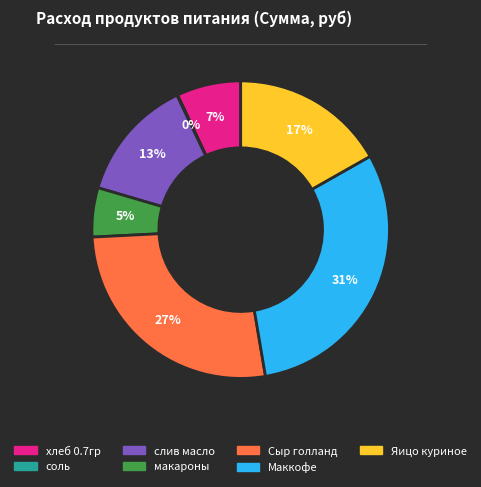

To the nearest percent, what is the difference between the Маккофе and хлеб 0.7гр slice percentages?

24%